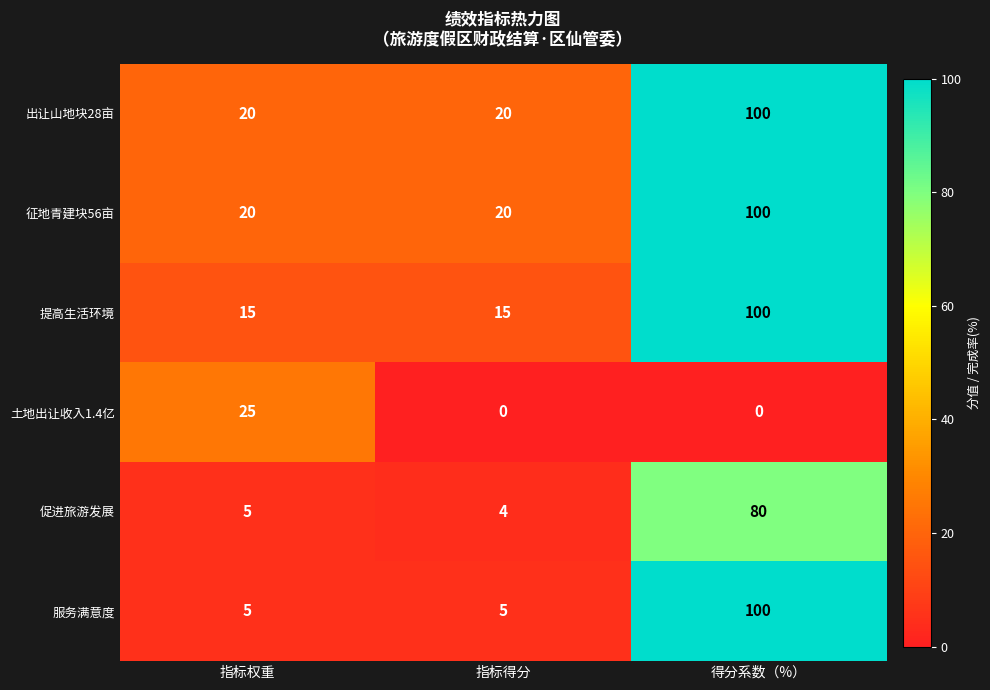

What value does the 提高生活环境 series have at 指标得分?

15